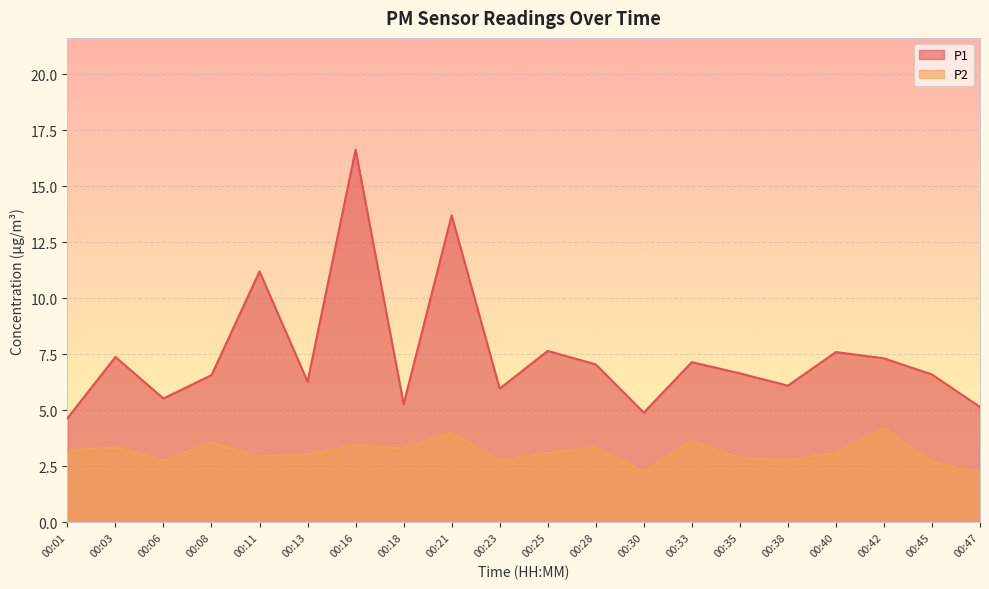

What is the maximum value shown in the chart?

16.6